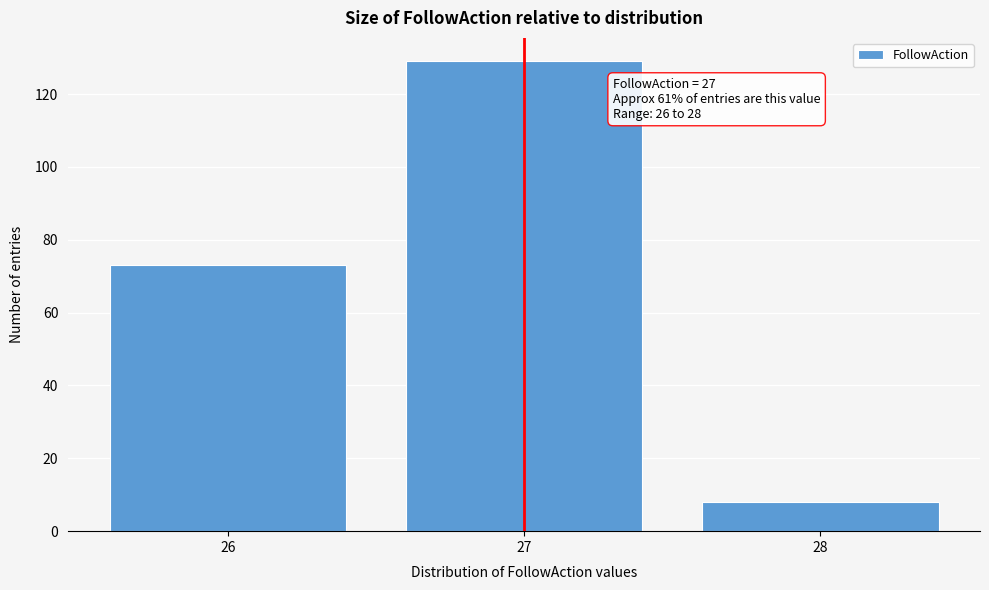

Reading right to left, list all the values displayed in this chart.

28=8	27=129	26=73